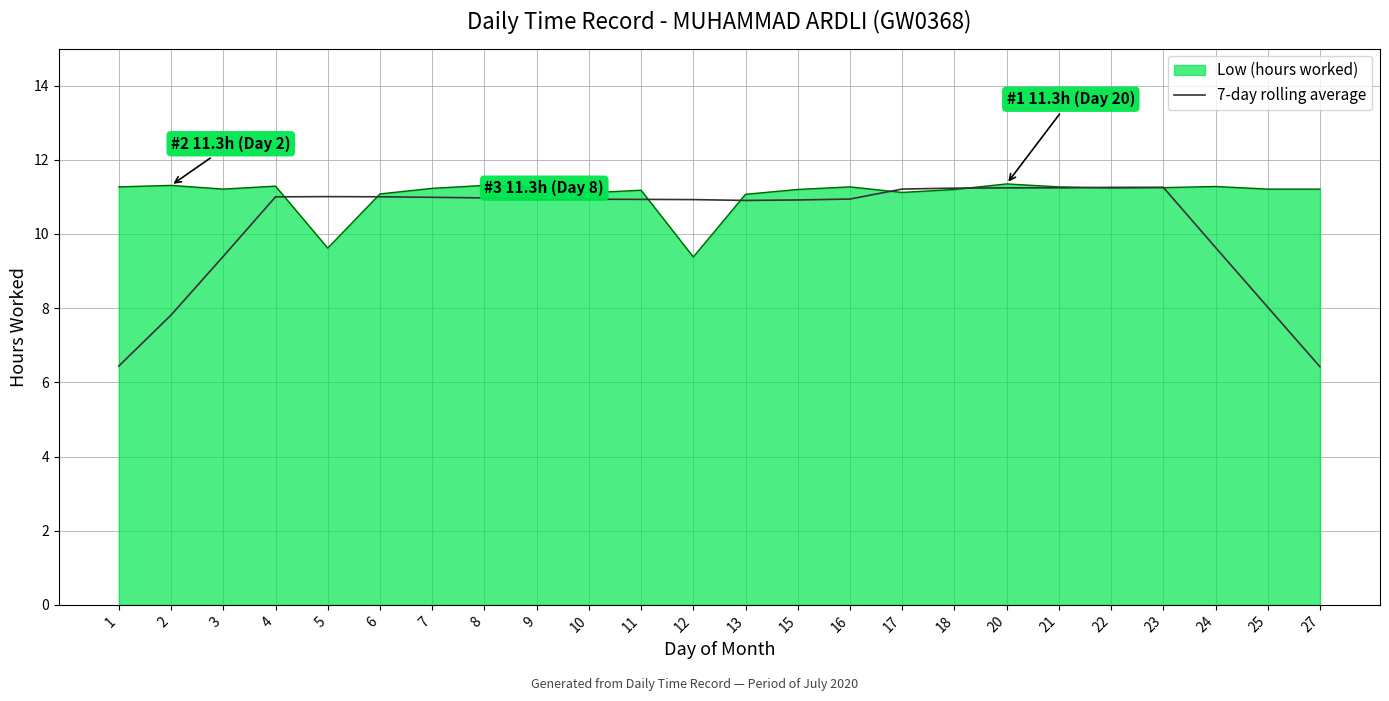

Which series has the largest range (max minus min)?

7-day rolling average